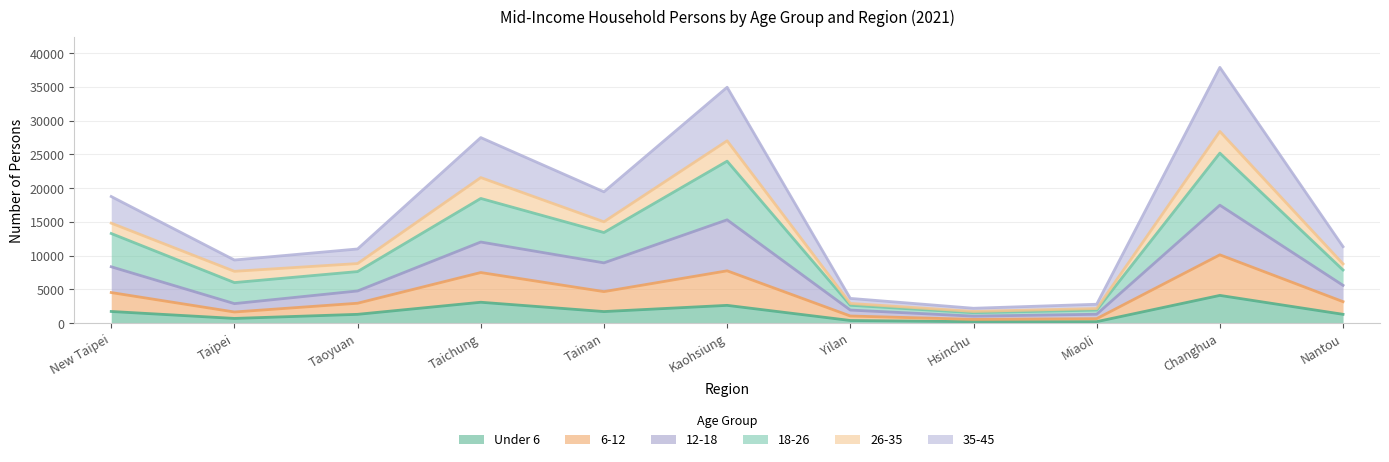

What is the label of the 1st point from the right?

Nantou